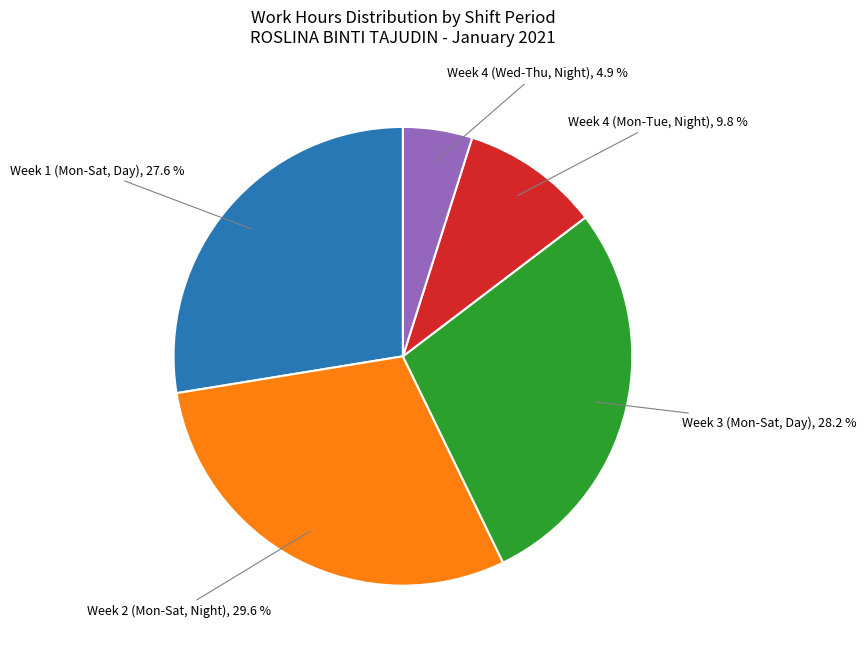

Is there any slice that represents more than half of the pie?

No